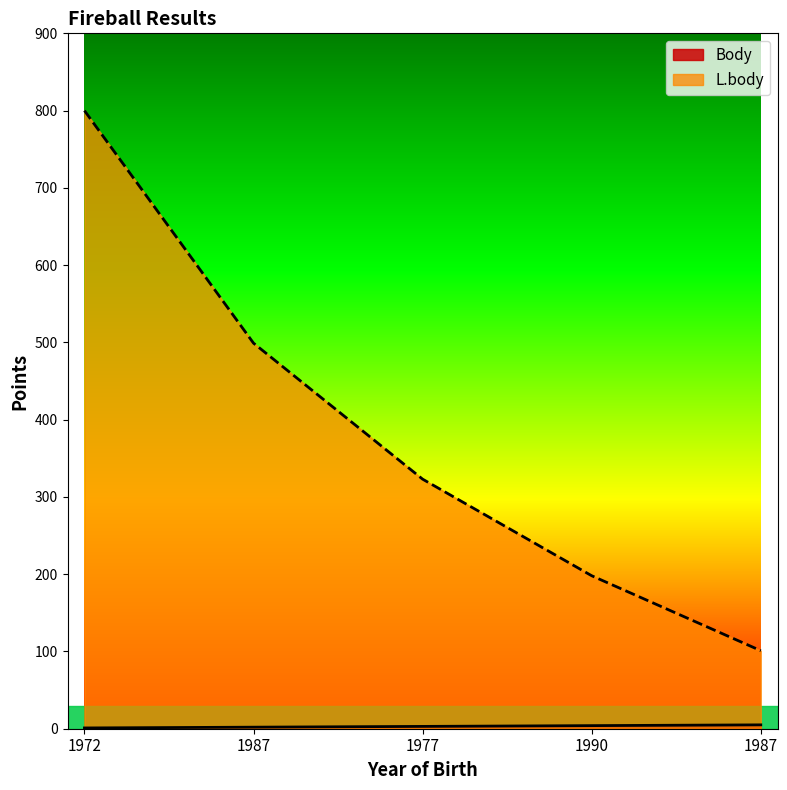

Which category has the highest value in the L.body series?

1972